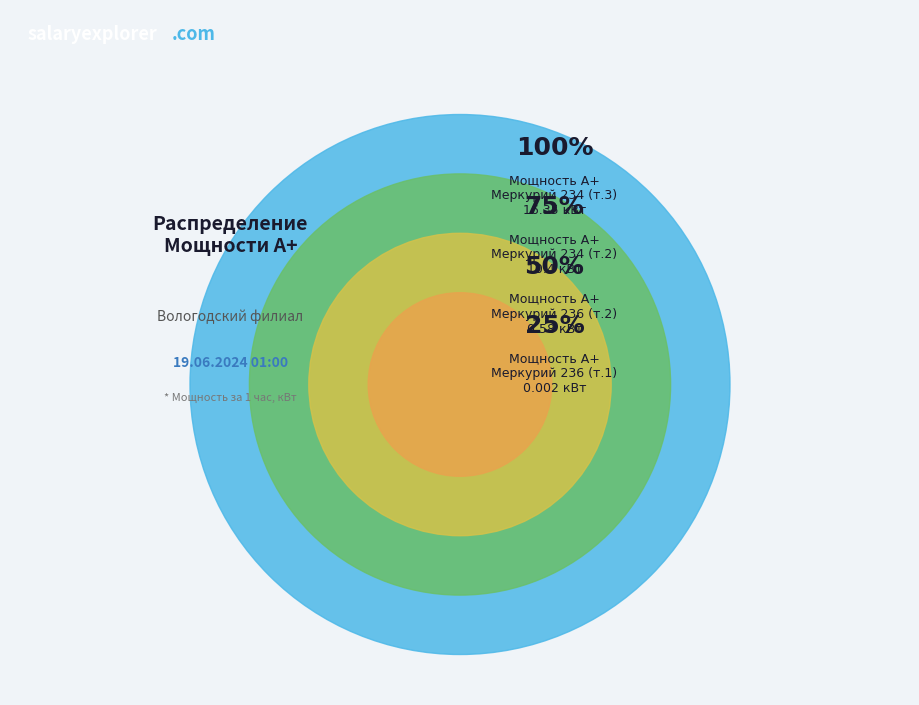

What percentage is NOT represented by Мощность А+ (Меркурий 234, точка 3)
16.35 кВт?

40.2%